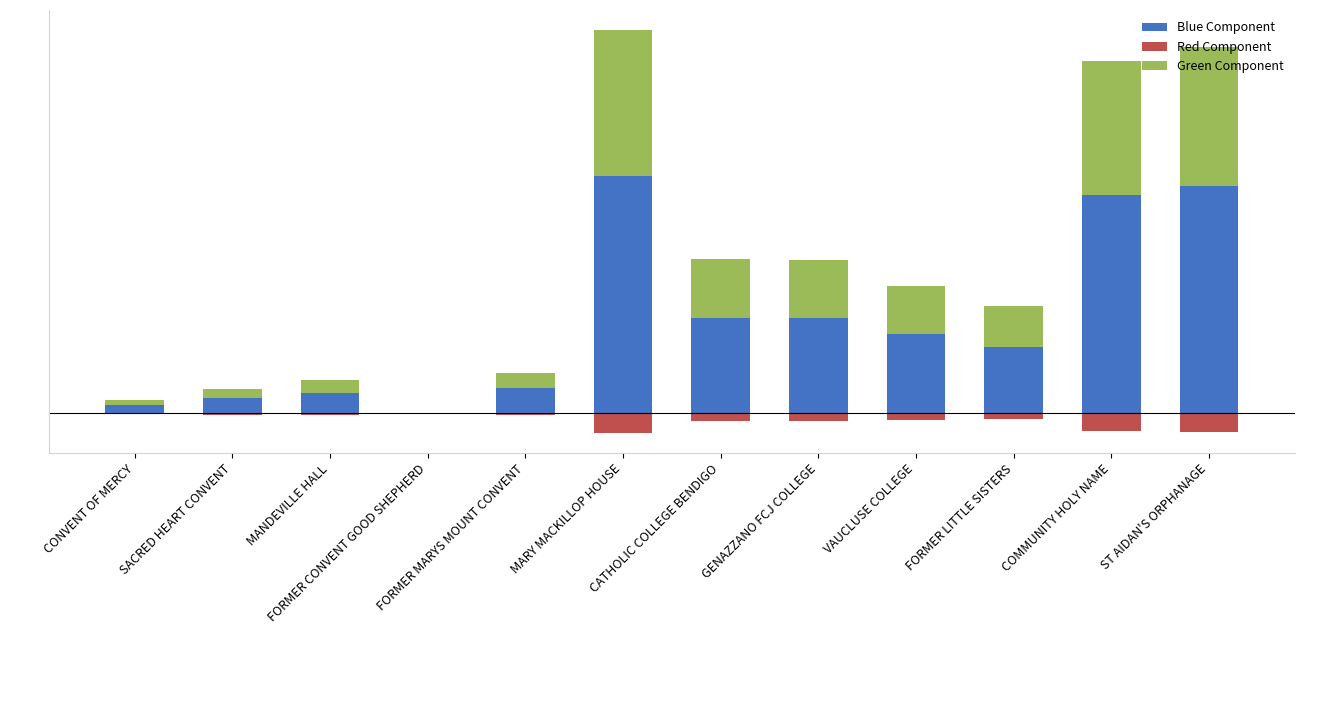

What position from the right is CATHOLIC COLLEGE BENDIGO?

6